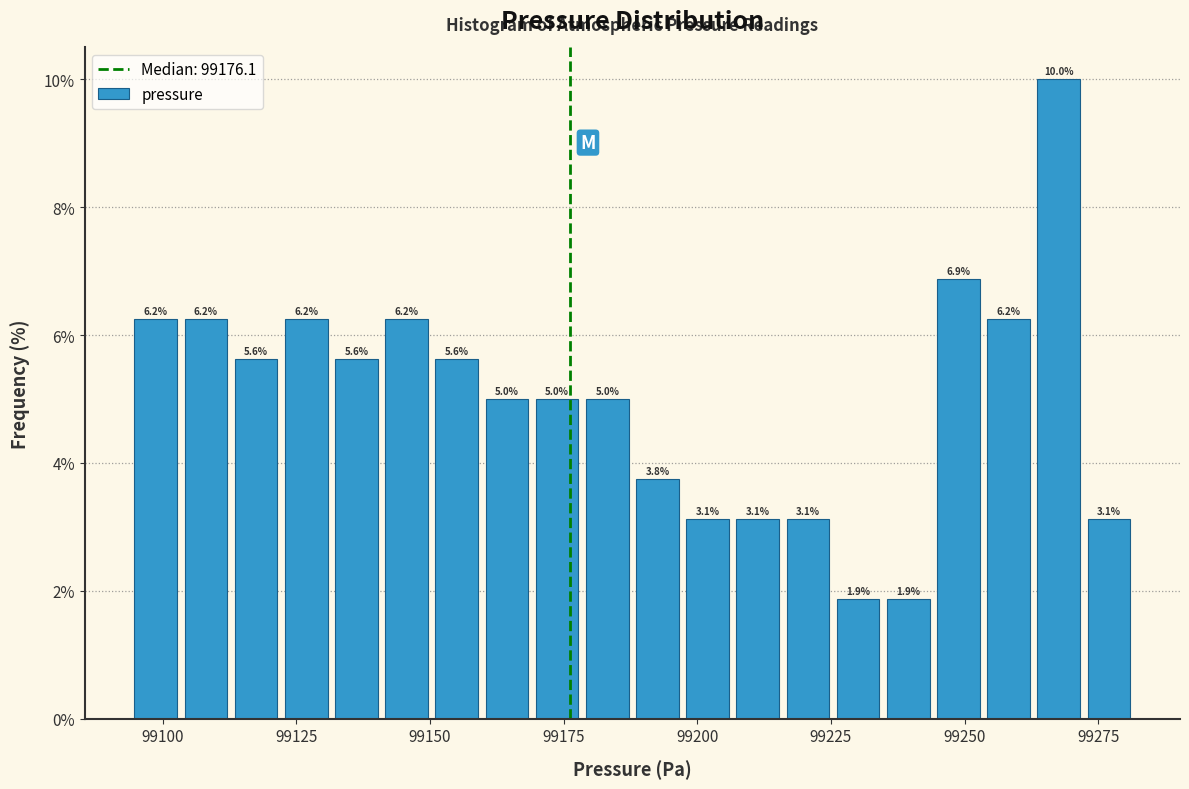

Around what value on the x-axis is the tallest bar? Give the approximate position of its centre, as read against the axis.

99270